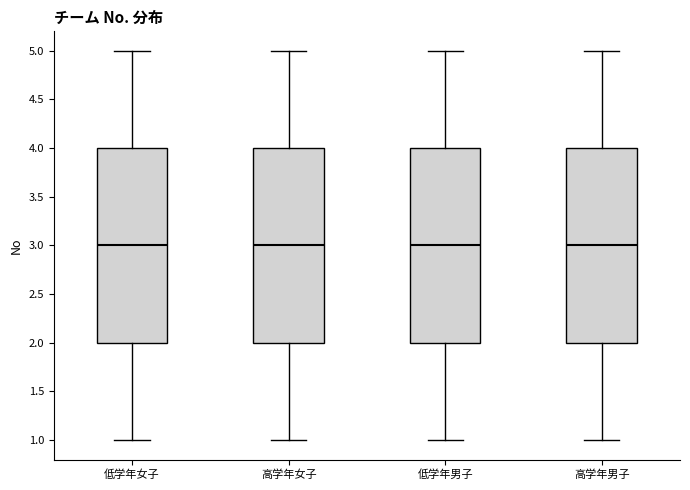

Reading left to right, read every box against the y-axis: the position of its median line, the range the box covers, and the ends of its whiskers. The values are not printed on the chart, so give them approximately, as read against the axis.

低学年女子: median 3, box 2 to 4, whiskers 1 to 5
高学年女子: median 3, box 2 to 4, whiskers 1 to 5
低学年男子: median 3, box 2 to 4, whiskers 1 to 5
高学年男子: median 3, box 2 to 4, whiskers 1 to 5